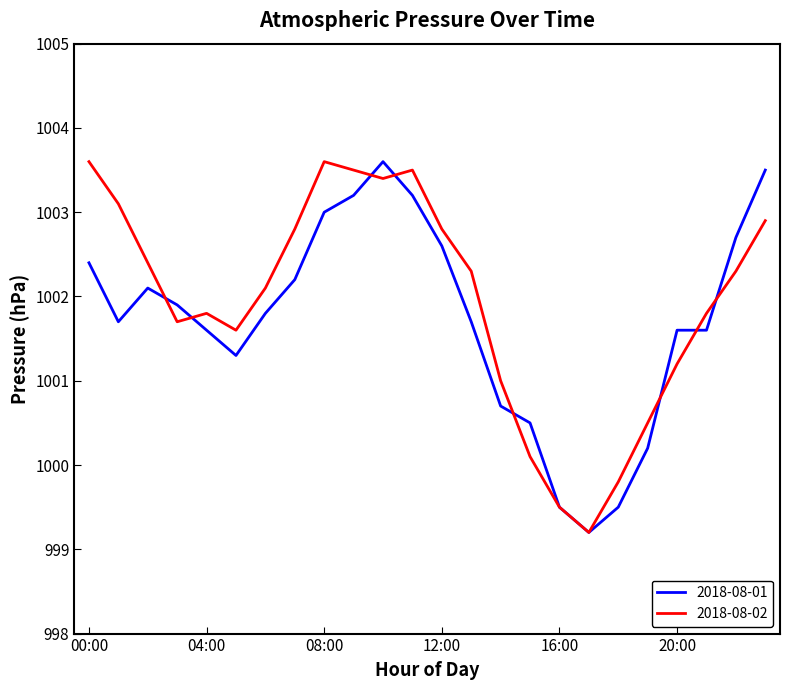

What is the lowest value of the 2018-08-01 series?

999.2